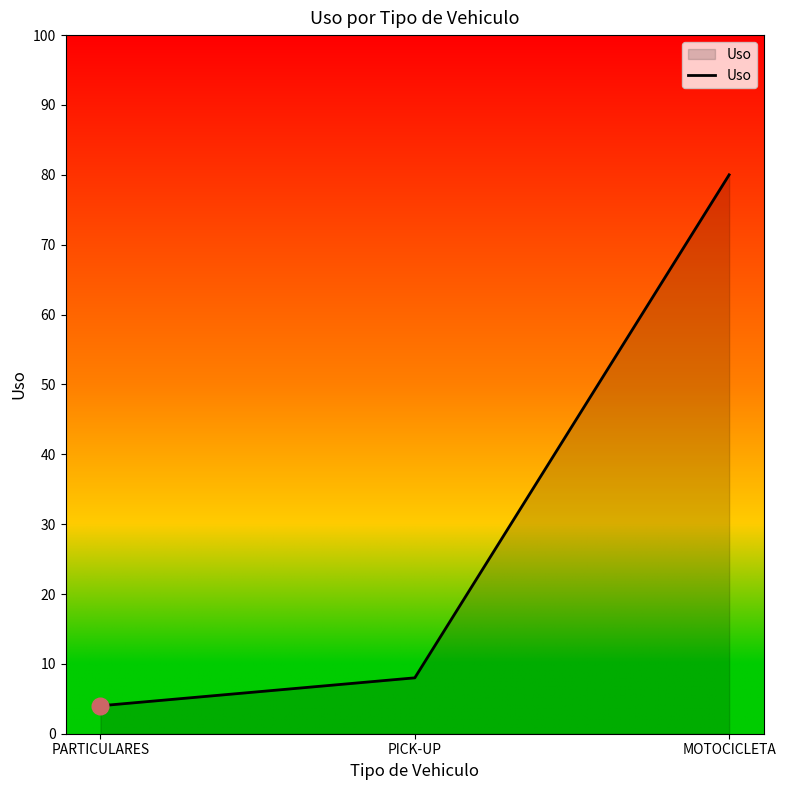

How many lines are shown in the chart?

1